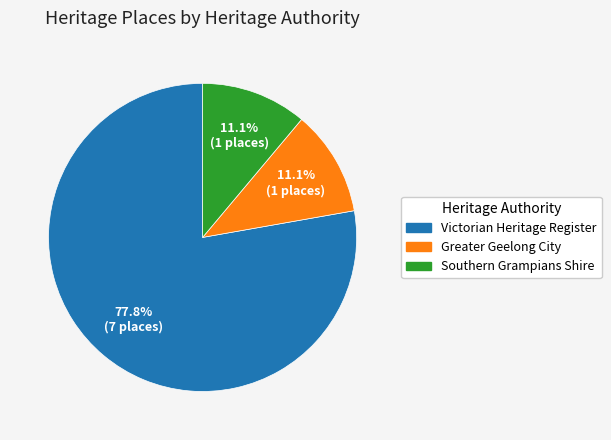

Does any single category account for the majority?

Yes